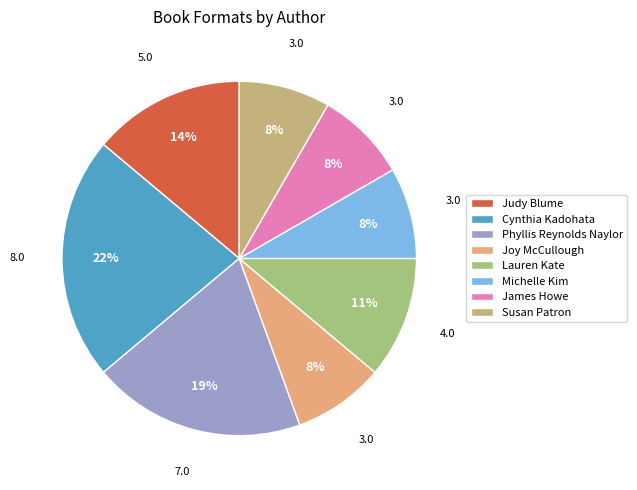

How many segments does this pie chart have?

8